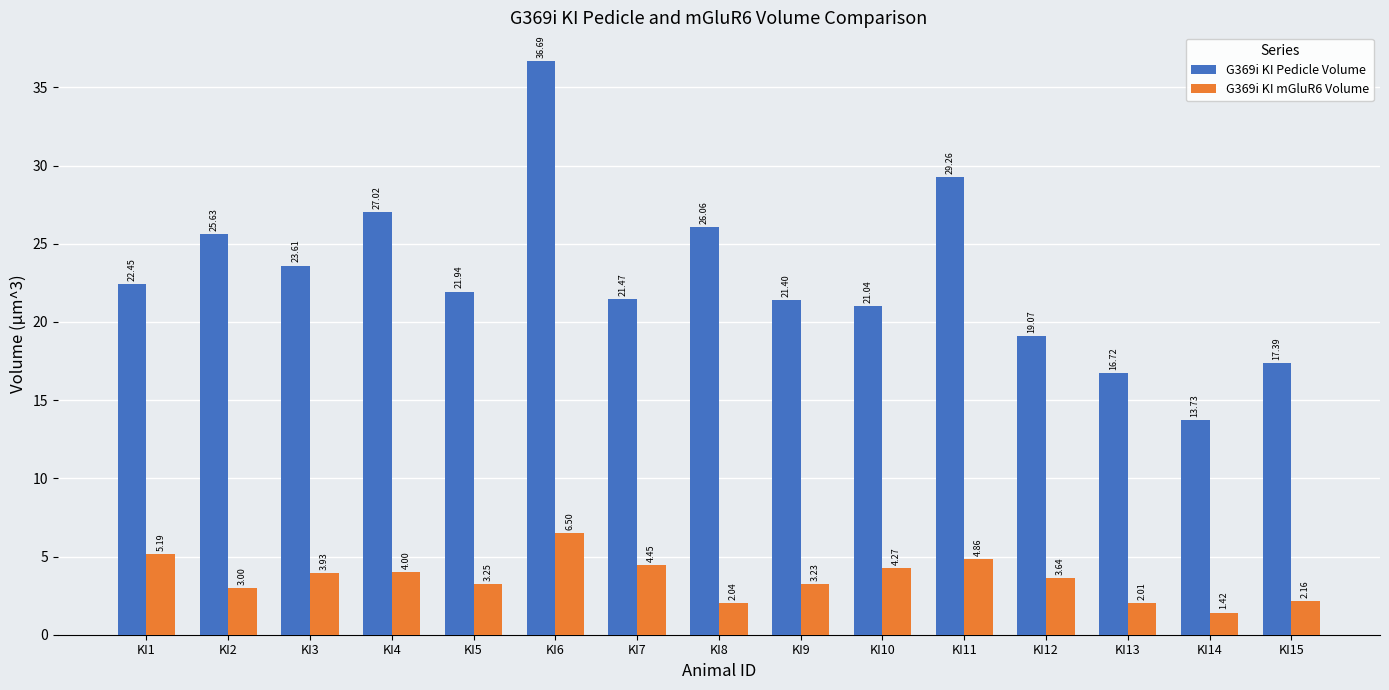

What are all the series names shown in the legend?

G369i KI Pedicle Volume, G369i KI mGluR6 Volume